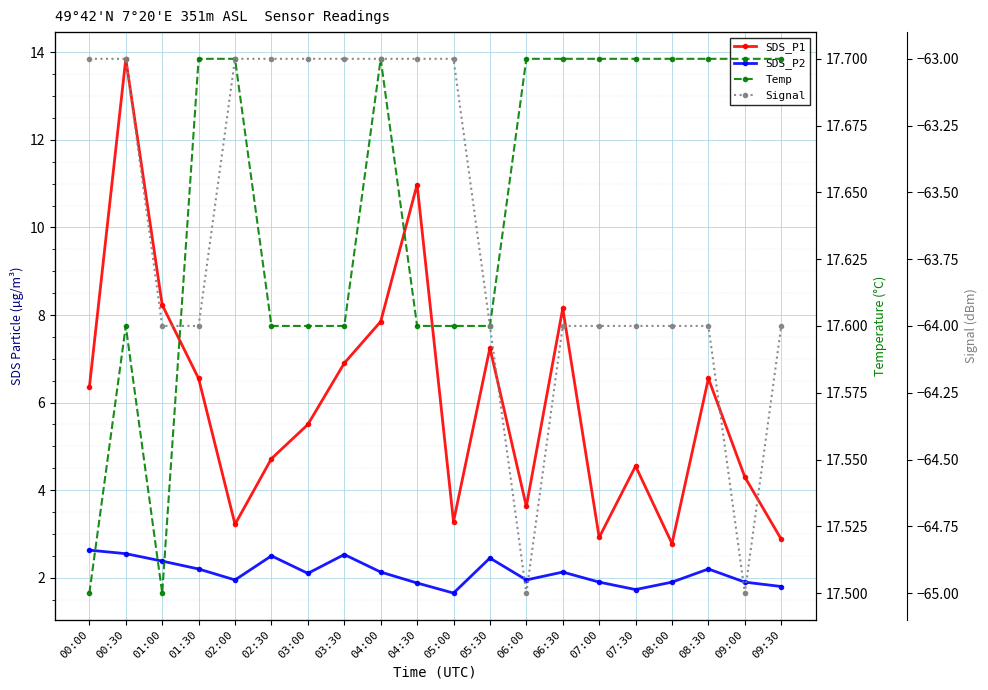

List the series in order of their peak value, lowest first.

Signal, SDS_P2, SDS_P1, Temp